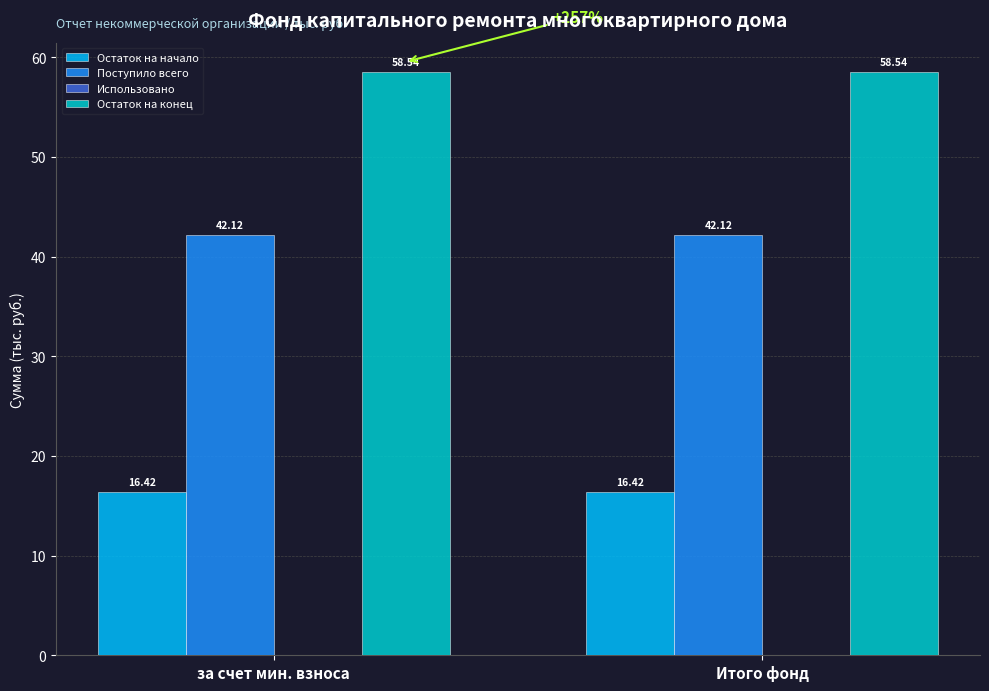

Is the value of Поступило всего at за счет мин. взноса greater than the value of Остаток на начало at Итого фонд?

Yes